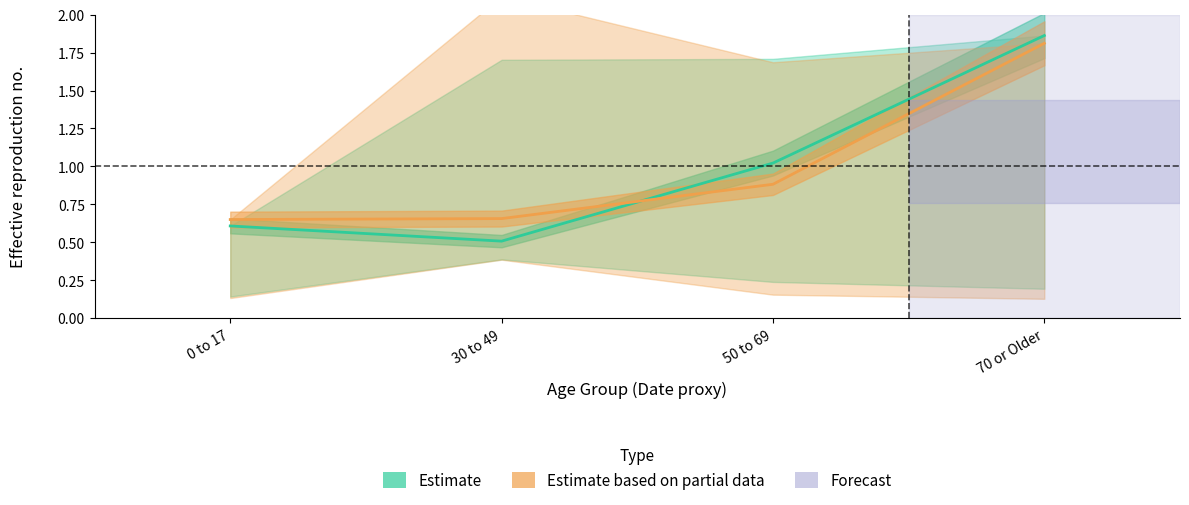

What is the label of the 2nd point from the left?

30 to 49